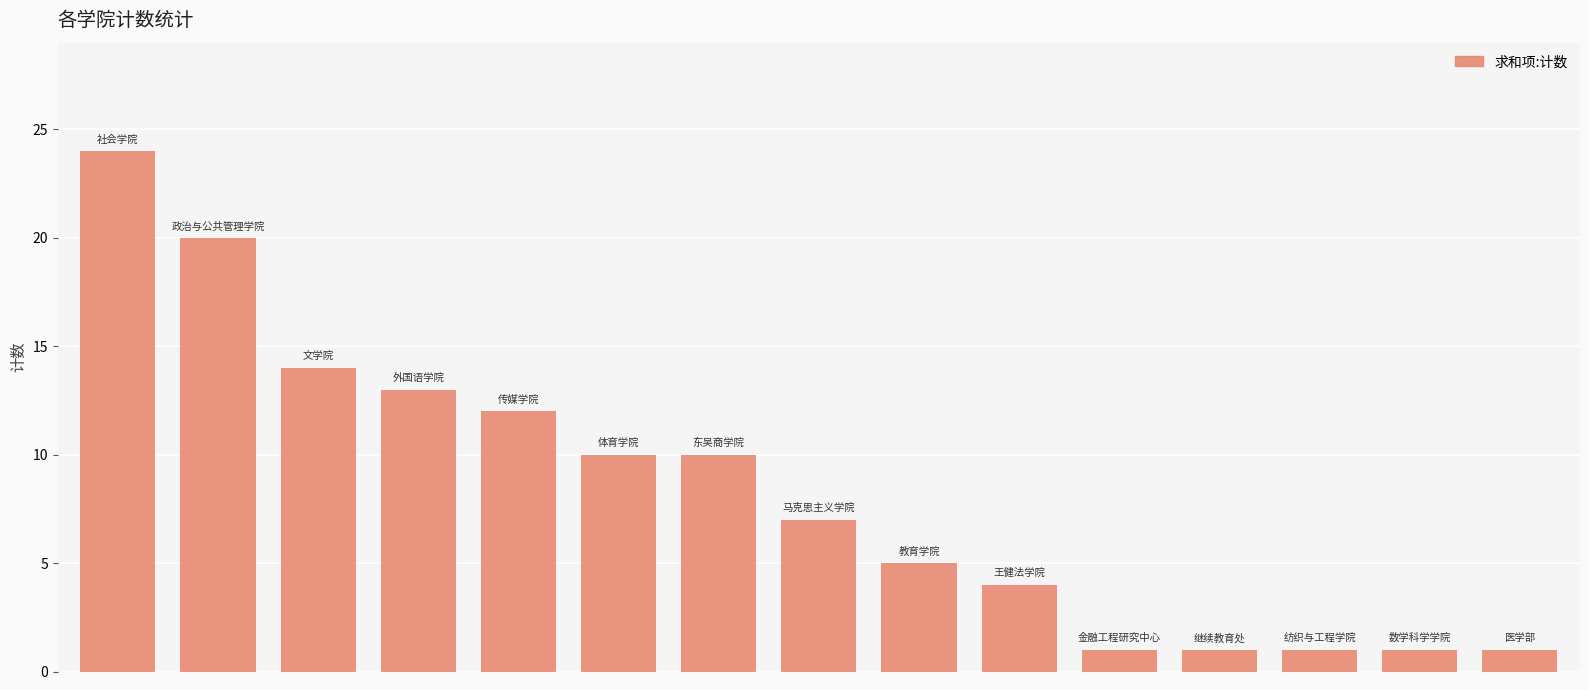

What is the difference between the maximum and minimum values?

23